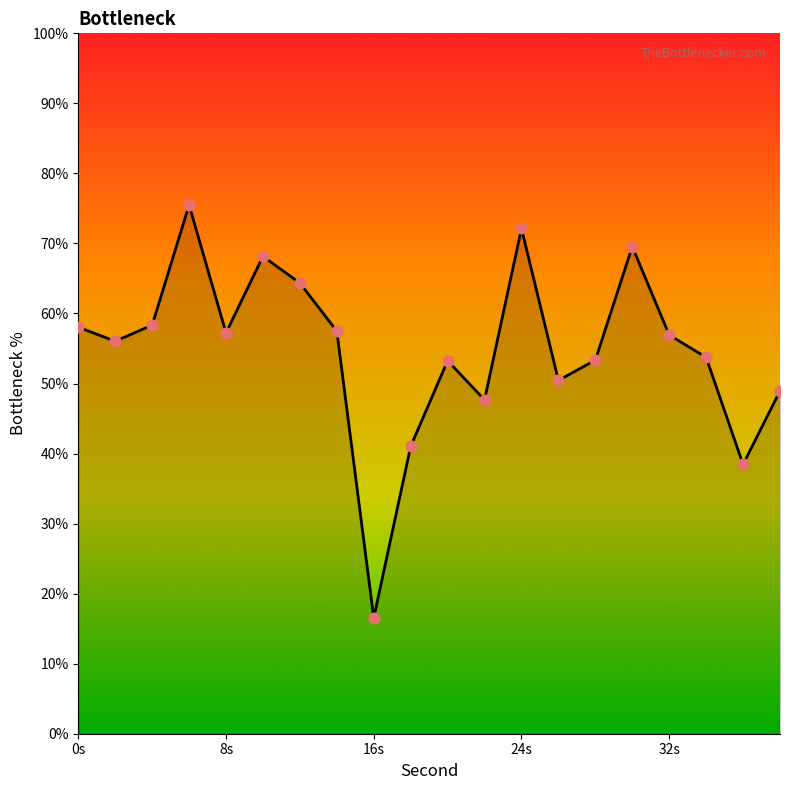

What is the smallest value displayed?

16.5